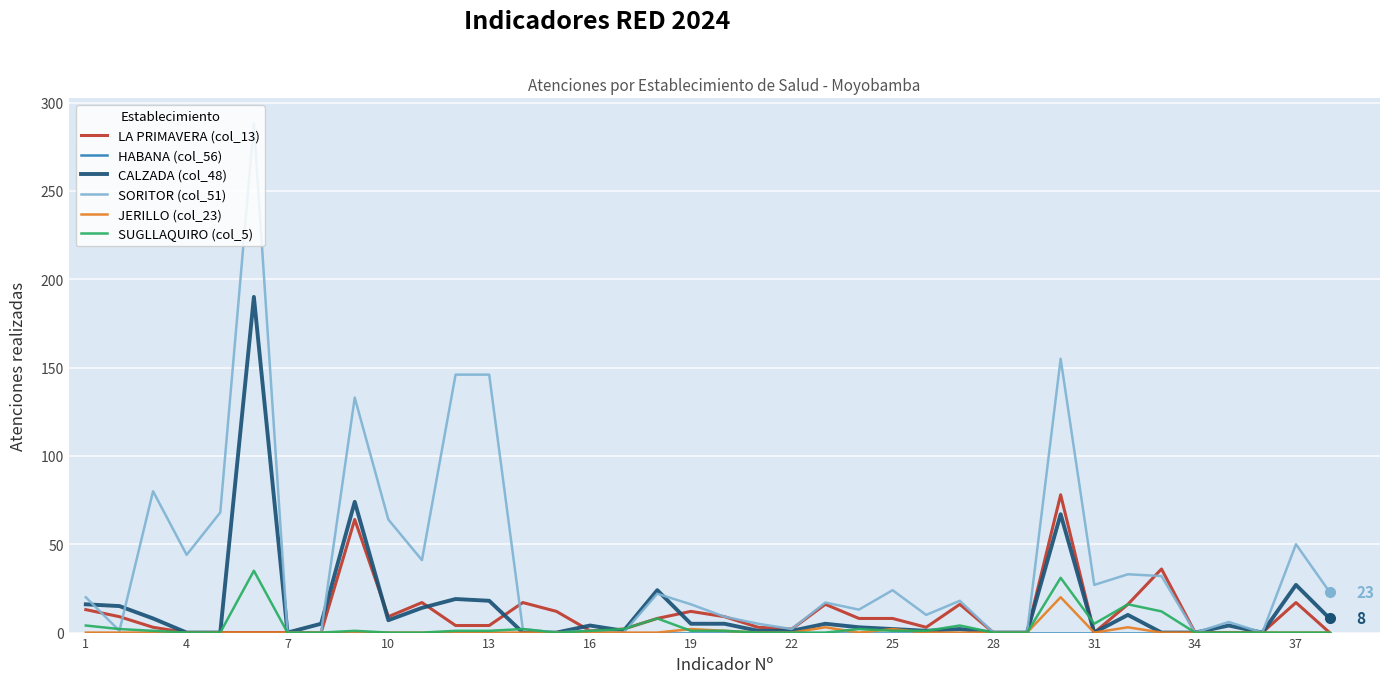

What is the greatest value displayed?

288